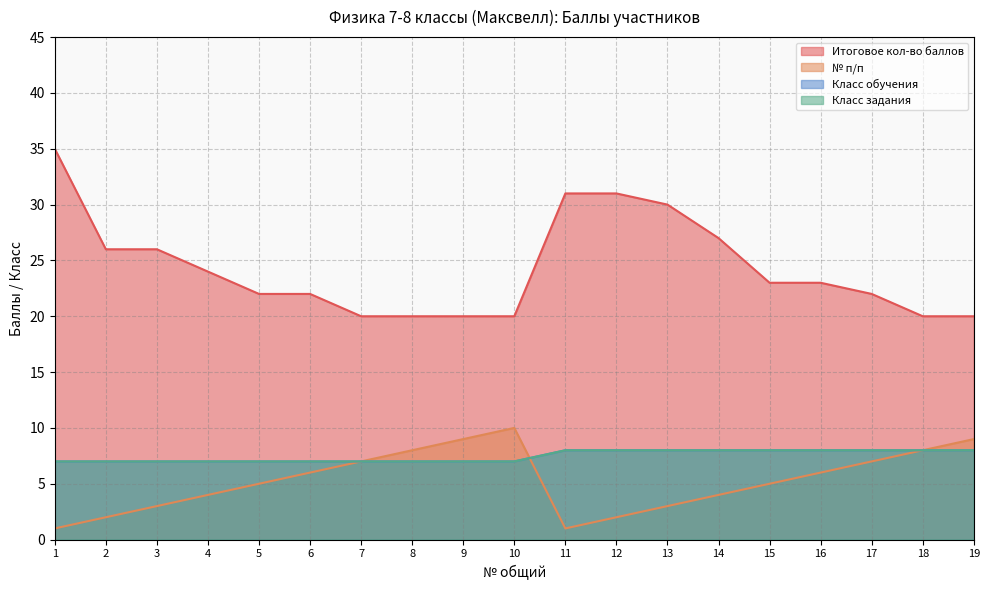

What is the total value across all series at 10?

44